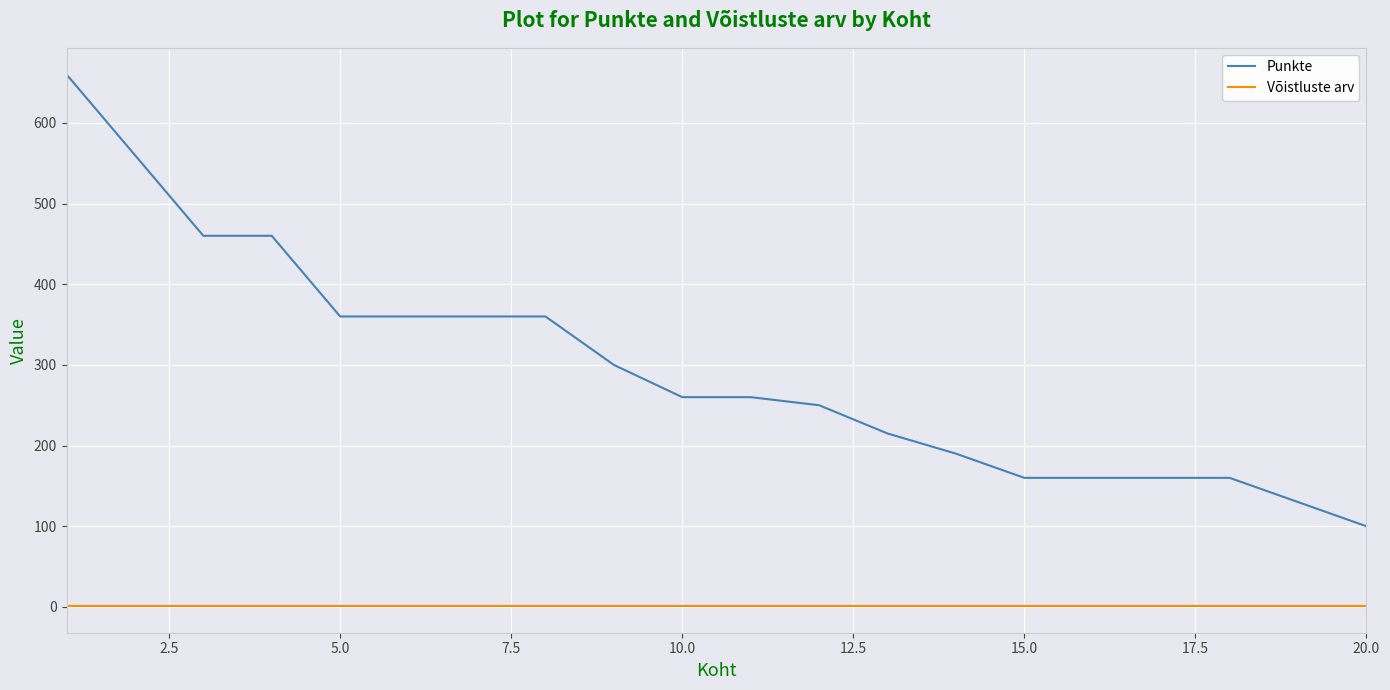

Rank the series by their maximum value, from lowest to highest.

Võistluste arv, Punkte